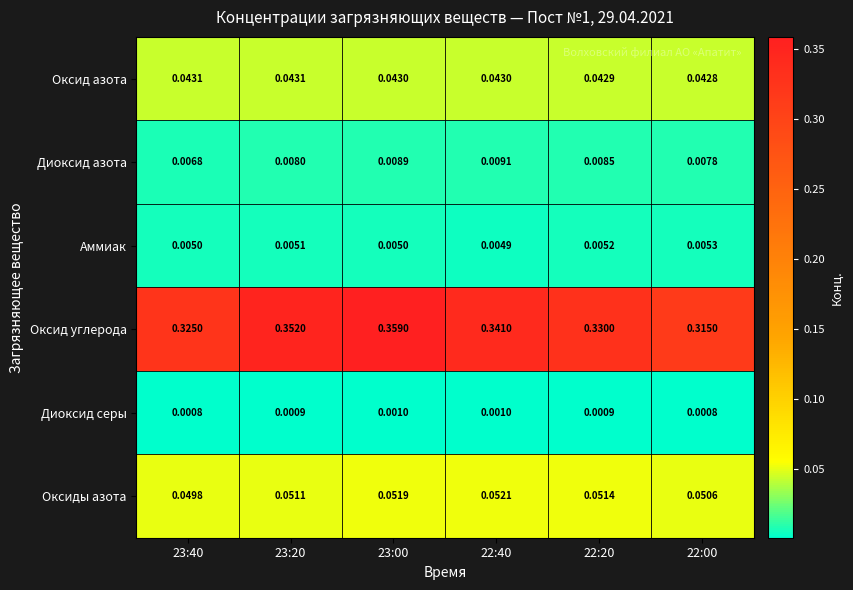

Which series has the largest range (max minus min)?

Оксид углерода